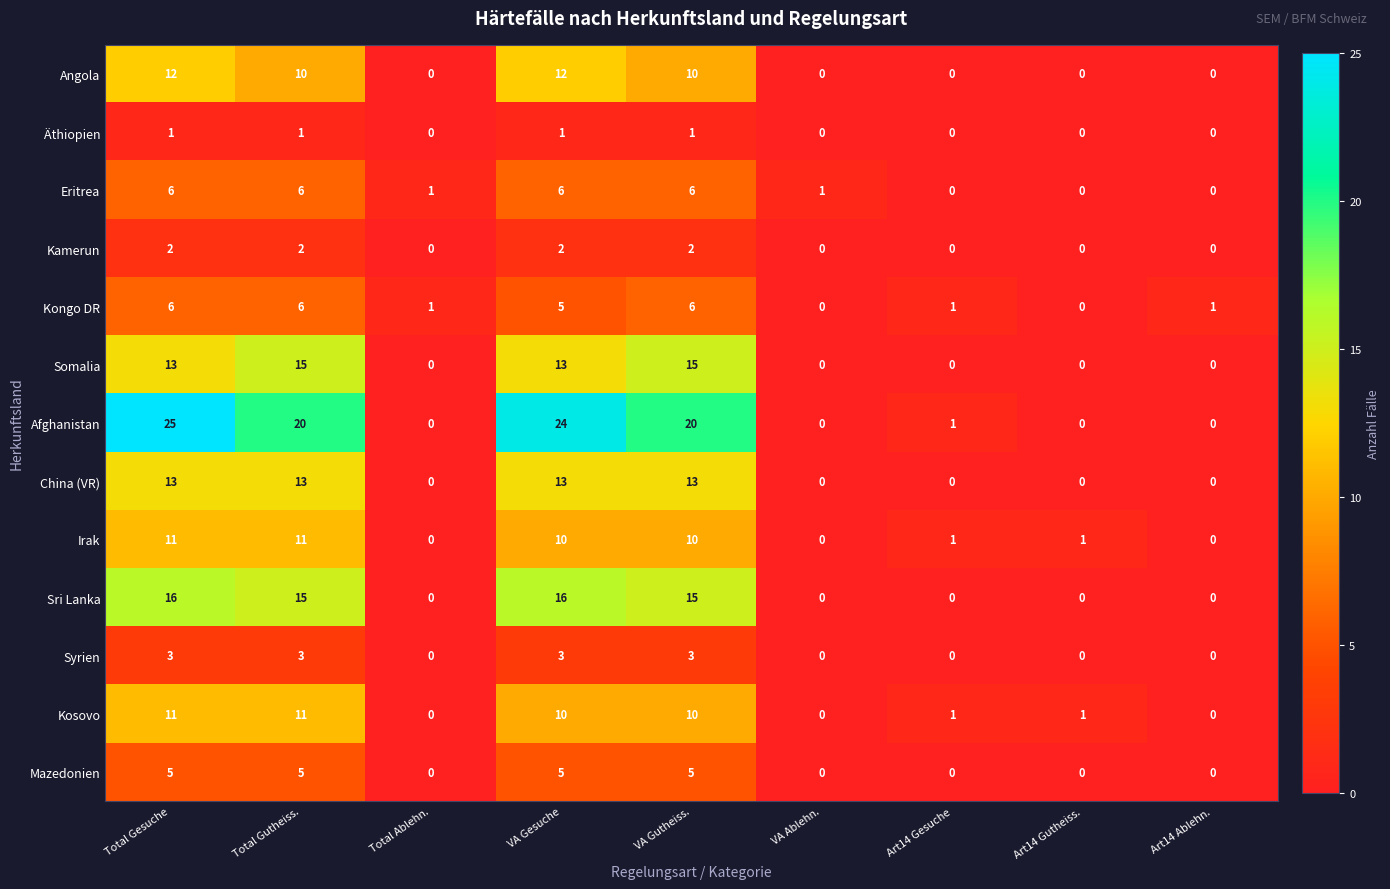

At which category is the sum across all series the highest?

Total Gesuche